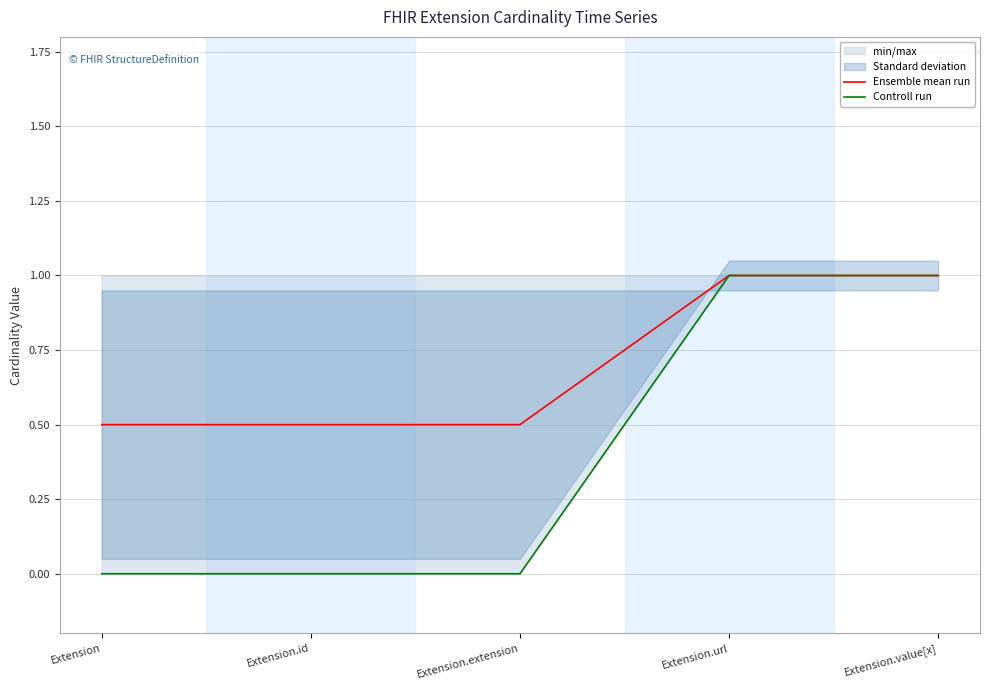

Which series has the widest spread of values?

Controll run